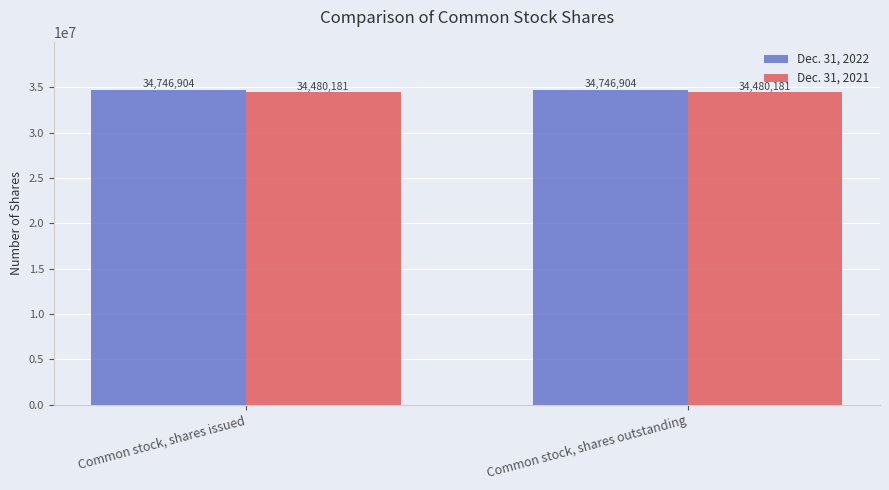

What is the highest value of the Dec. 31, 2021 series?

34480181